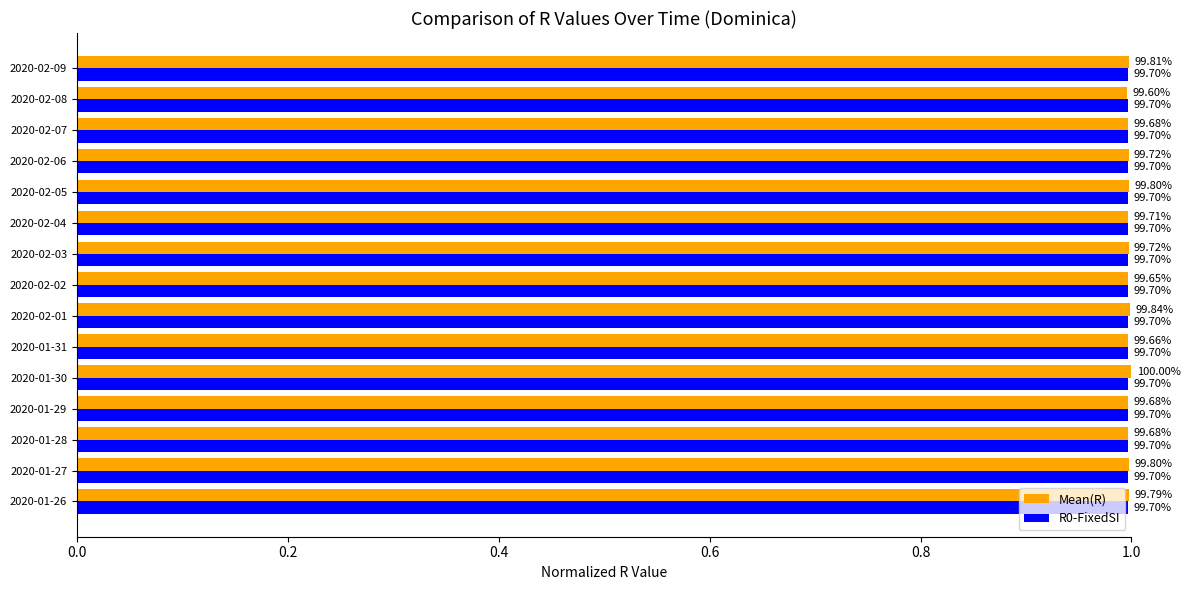

What are all the series names shown in the legend?

Mean(R), R0-FixedSI